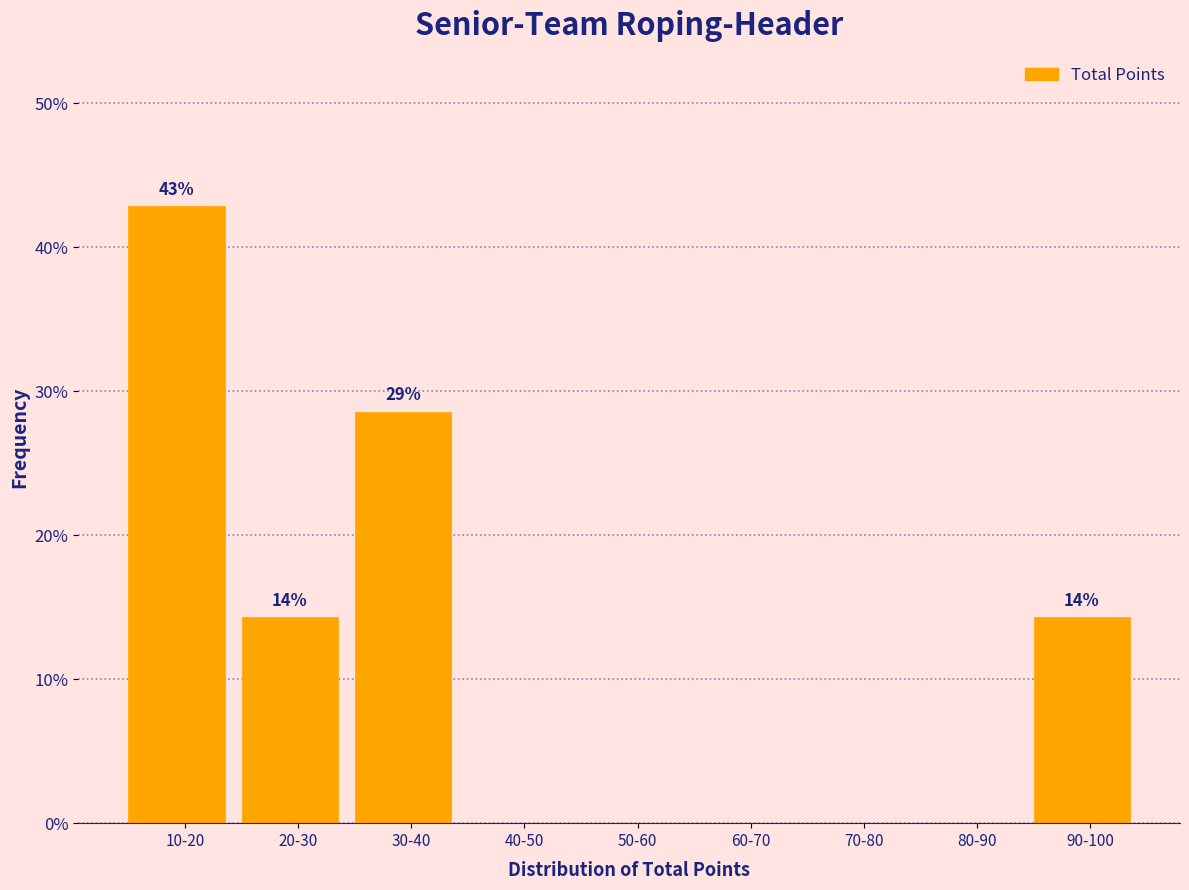

Reading right to left, what are all the values shown in this chart?

90-100=14.3	80-90=0.0	70-80=0.0	60-70=0.0	50-60=0.0	40-50=0.0	30-40=28.6	20-30=14.3	10-20=42.9